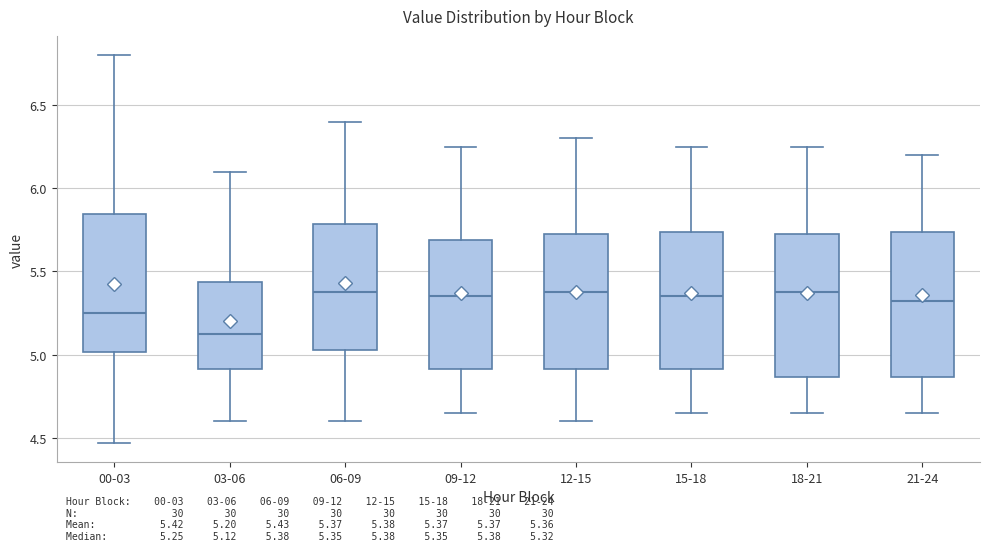

Which box has the lowest median line?

03-06